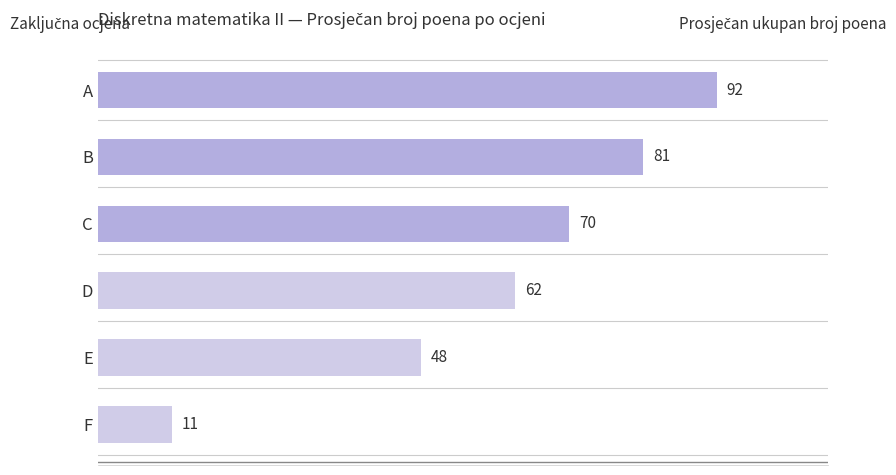

What is the change in value from A to D?

-30